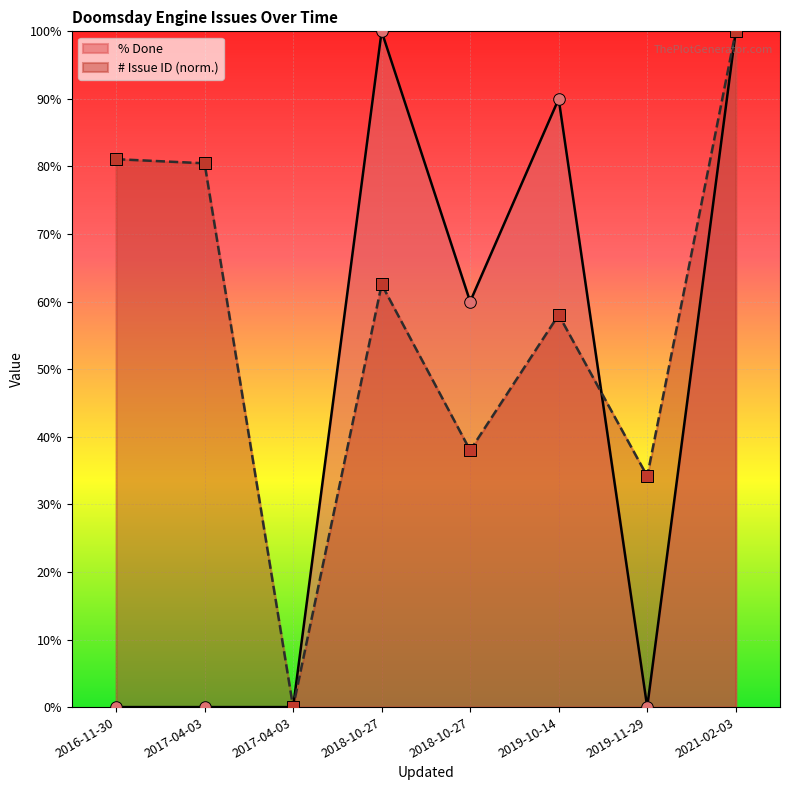

Which series reaches the minimum Y coordinate?

# (Issue ID)